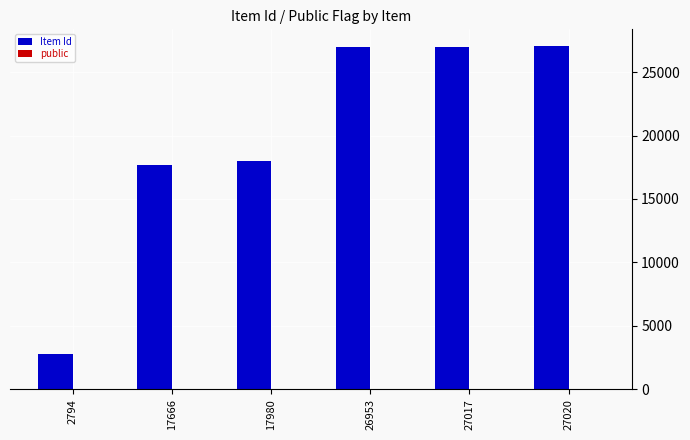

Which series has the largest total across all categories?

Item Id